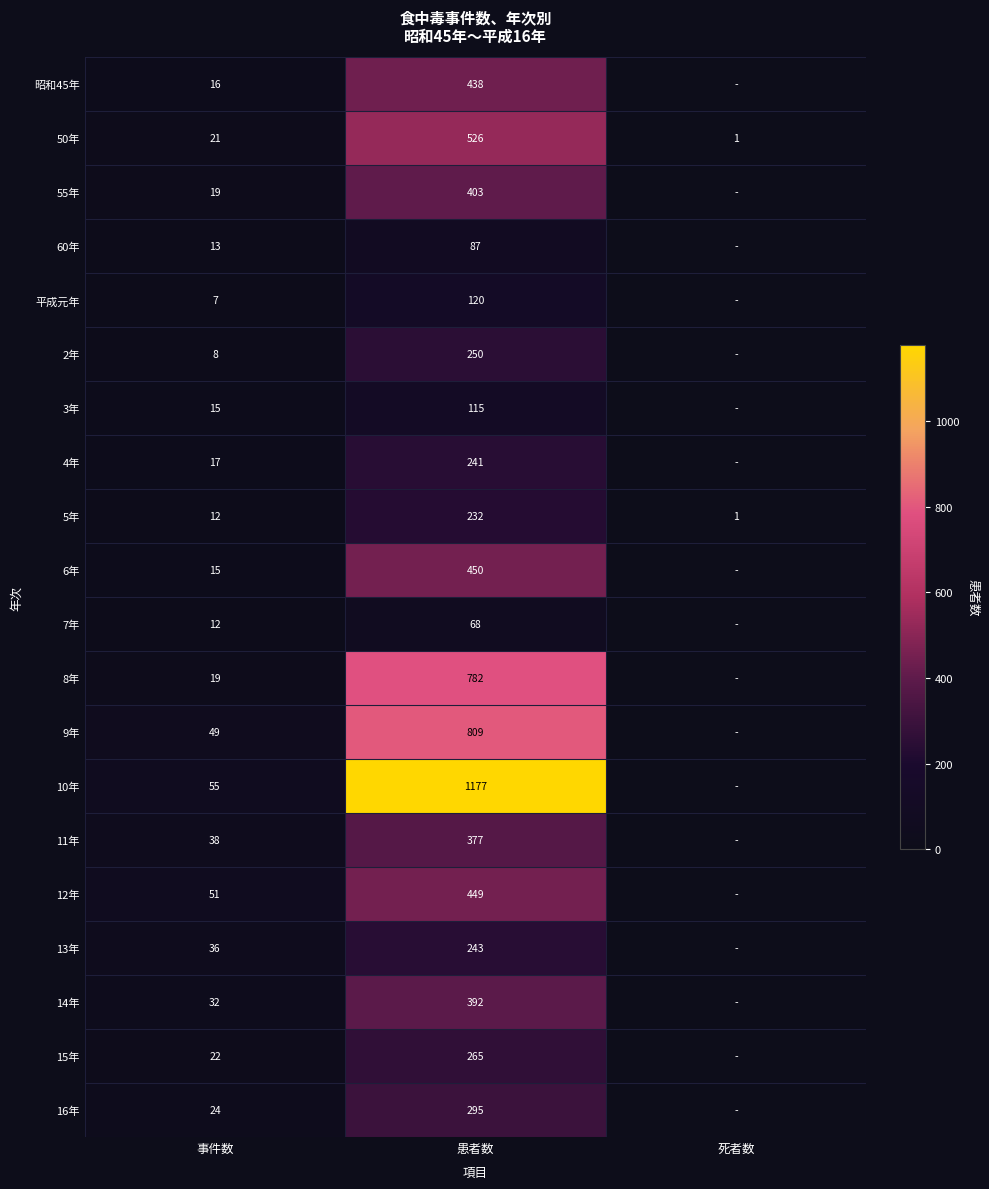

What is the difference between the 11年 values at 患者数 and 事件数?

339